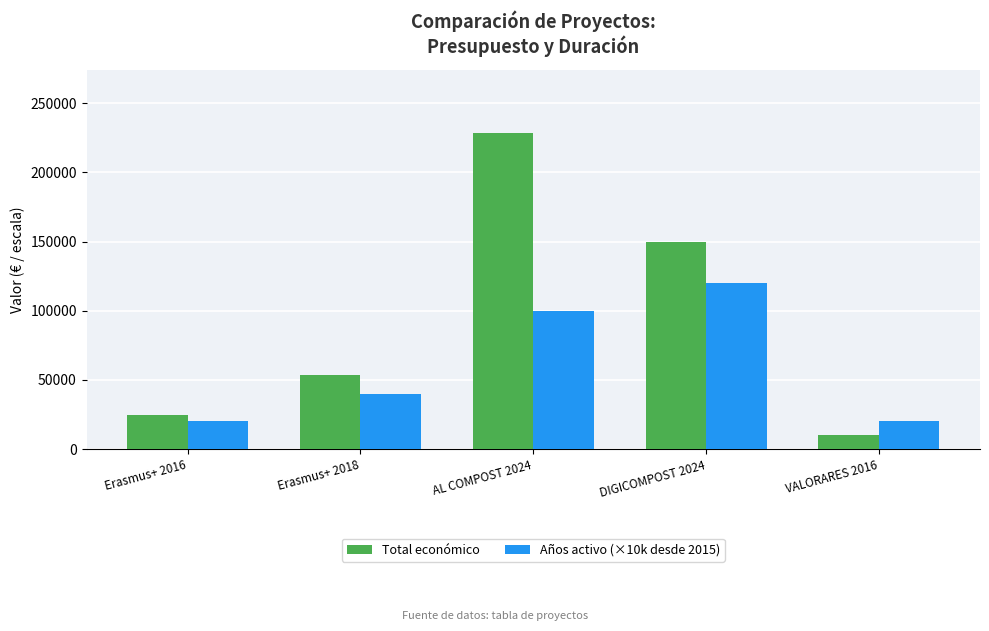

How many data points does each series have?

5